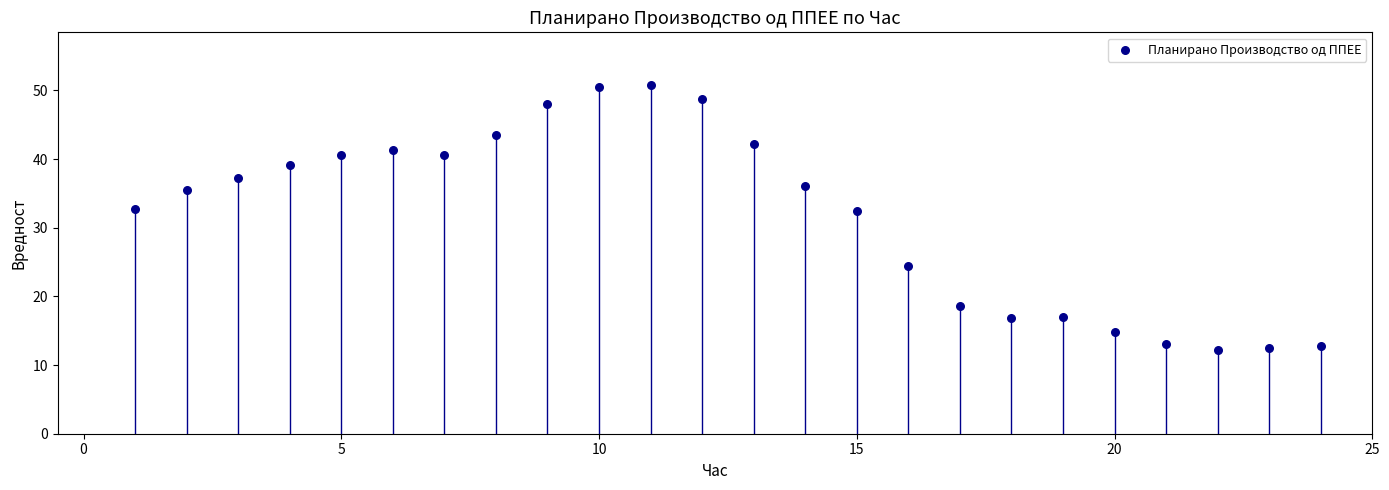

What is the range of X values (max minus min)?

23.0